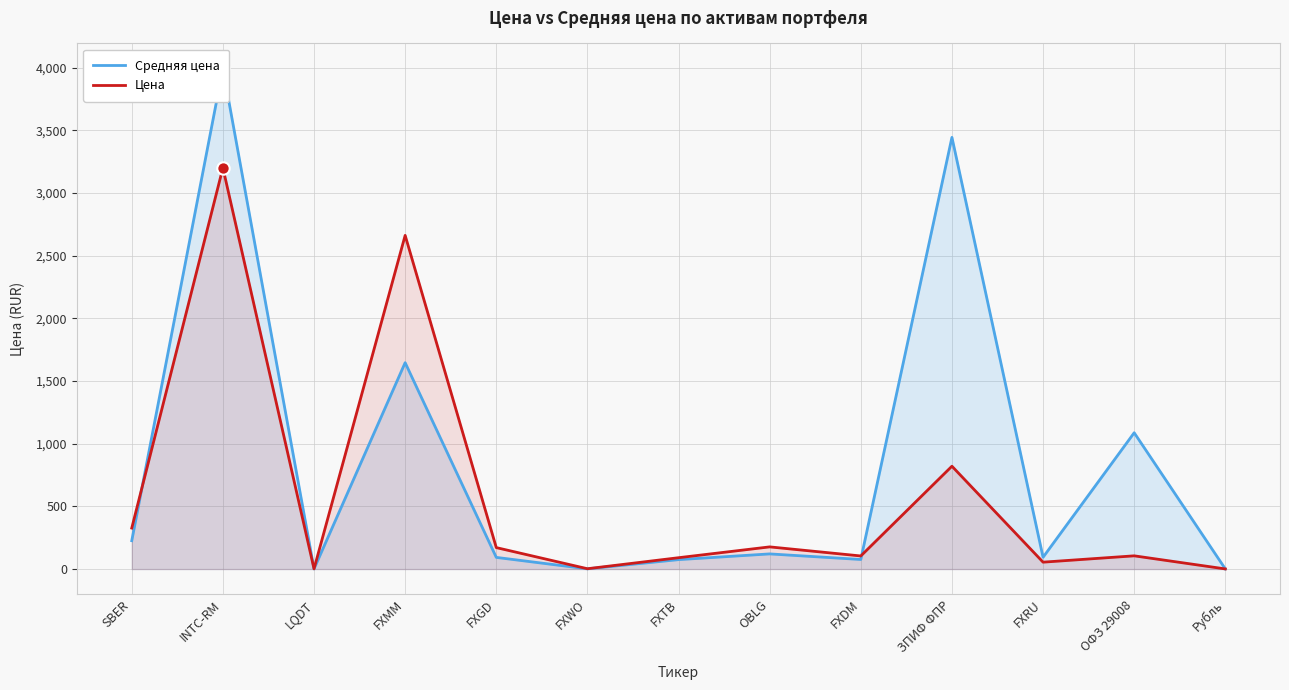

Which series reaches the maximum Y coordinate?

Средняя цена